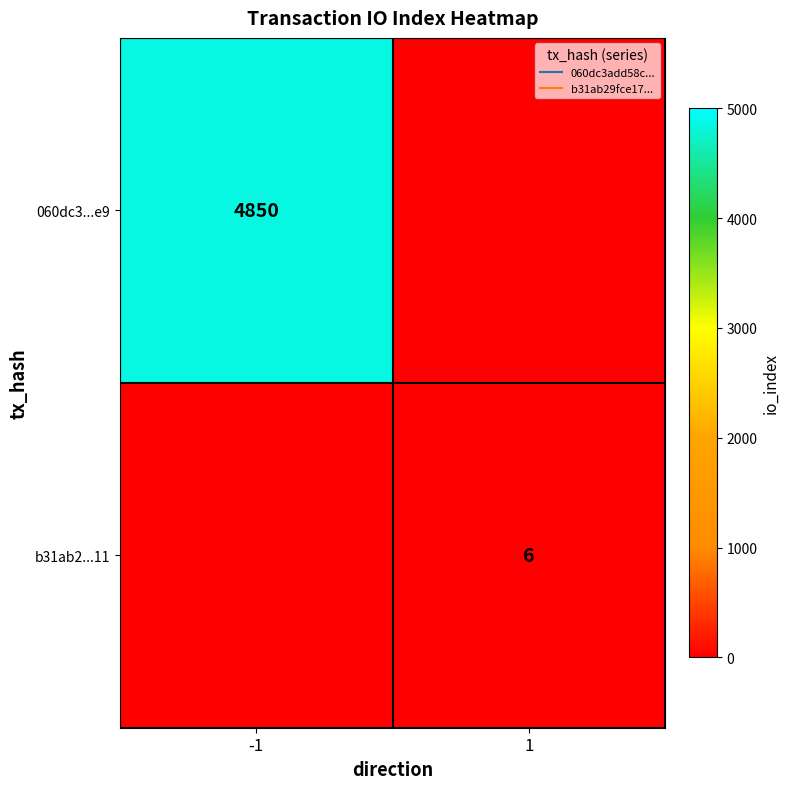

Which label corresponds to the largest value in the chart?

-1